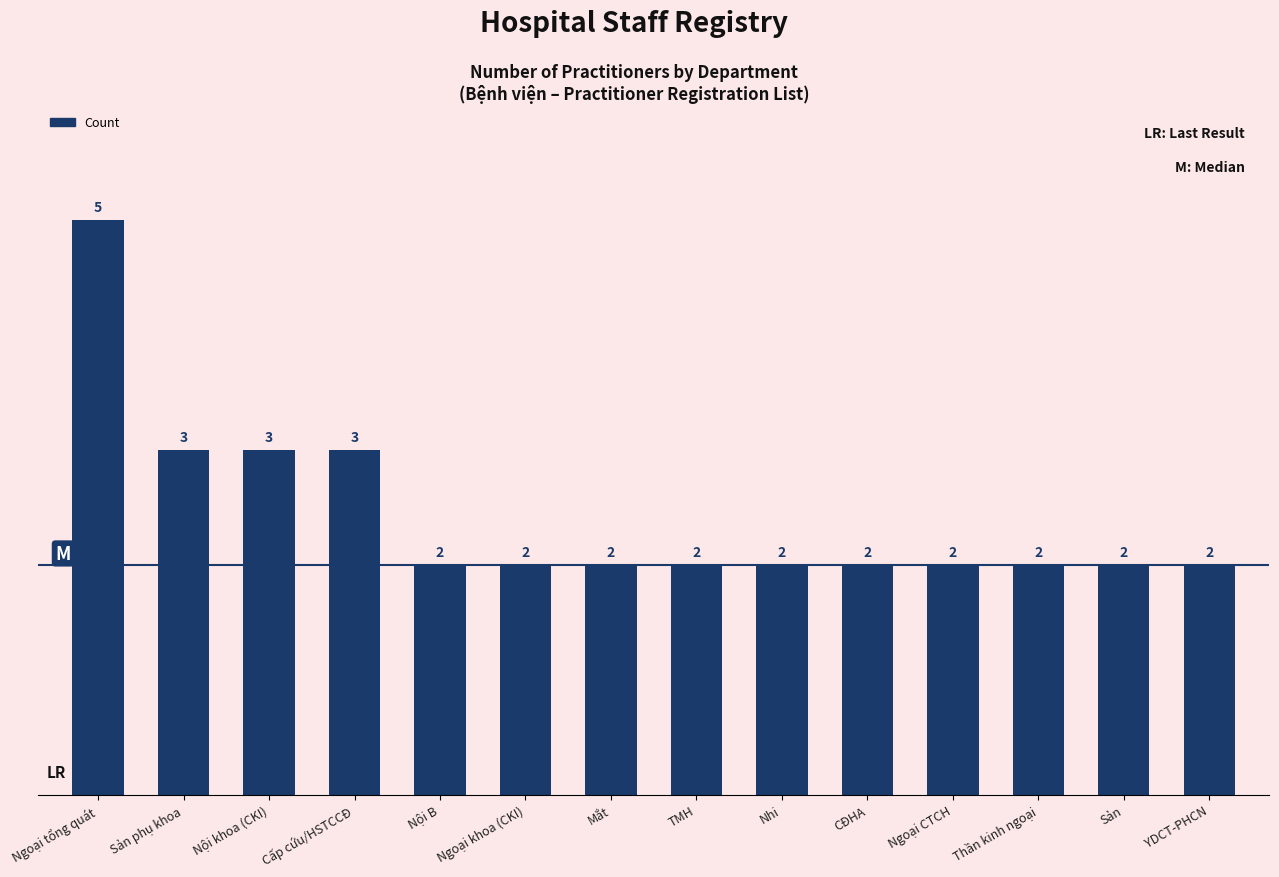

What is the minimum value shown in the chart?

2